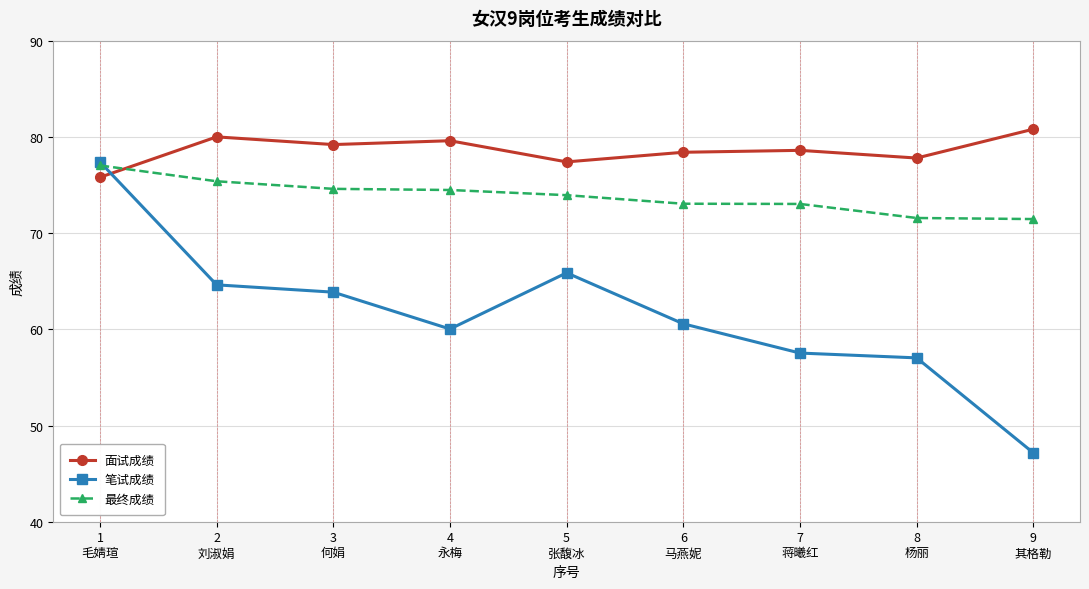

How many interior local valleys does the 笔试成绩 series have?

1